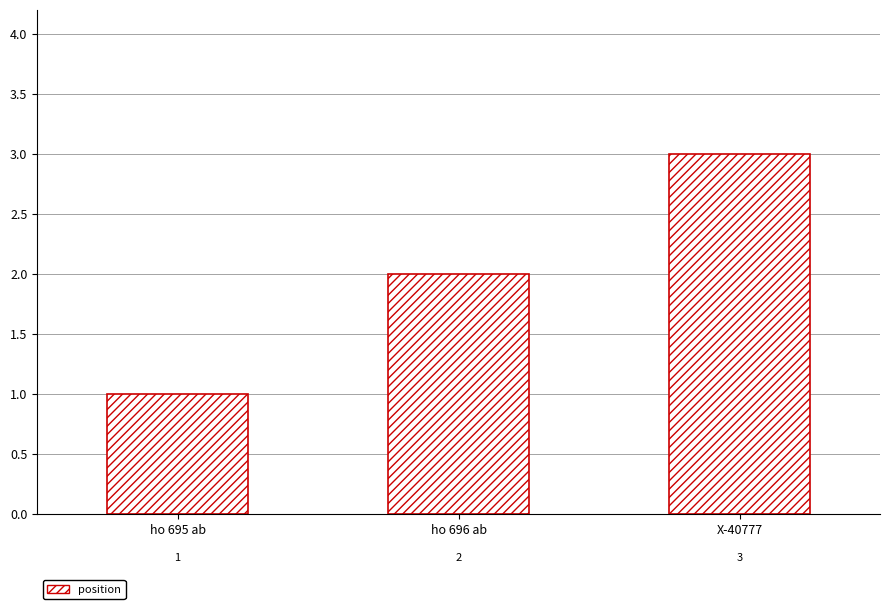

How many data points are less than 2?

1